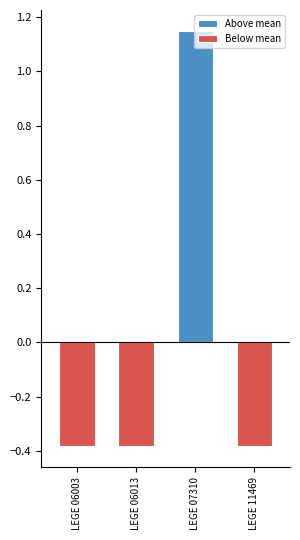

What are all the series names shown in the legend?

Above mean, Below mean